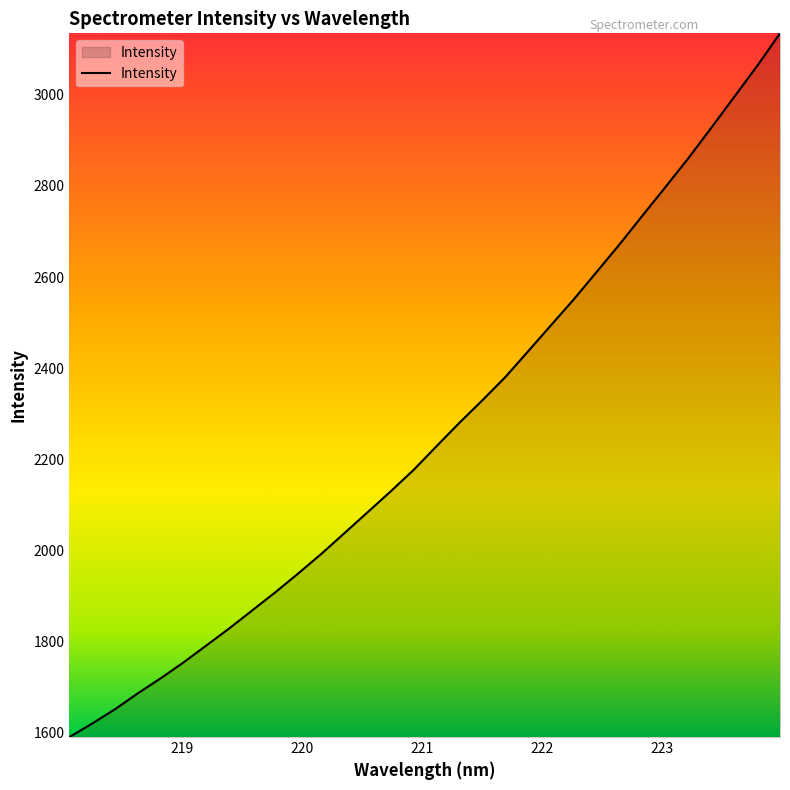

What is the difference between the maximum and second lowest values?

1514.5